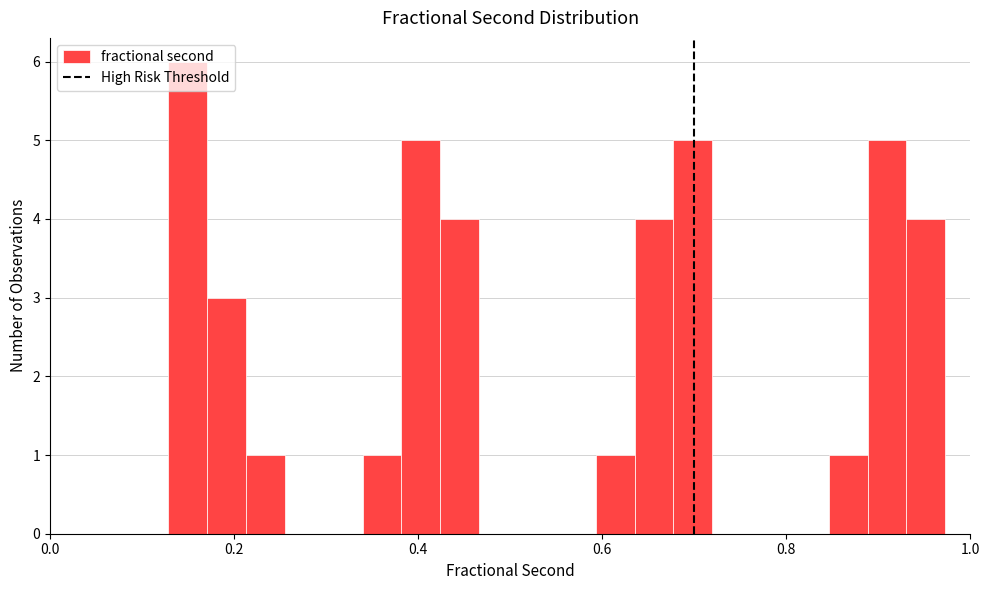

Read against the x-axis, roughly where is the centre of the tallest bar?

0.14